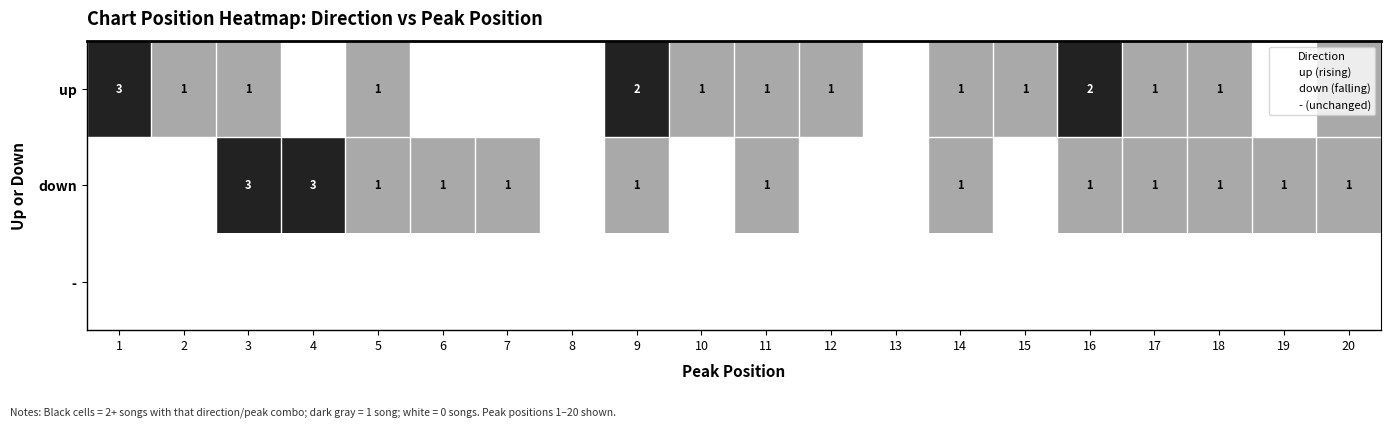

What is the maximum value for up?

3